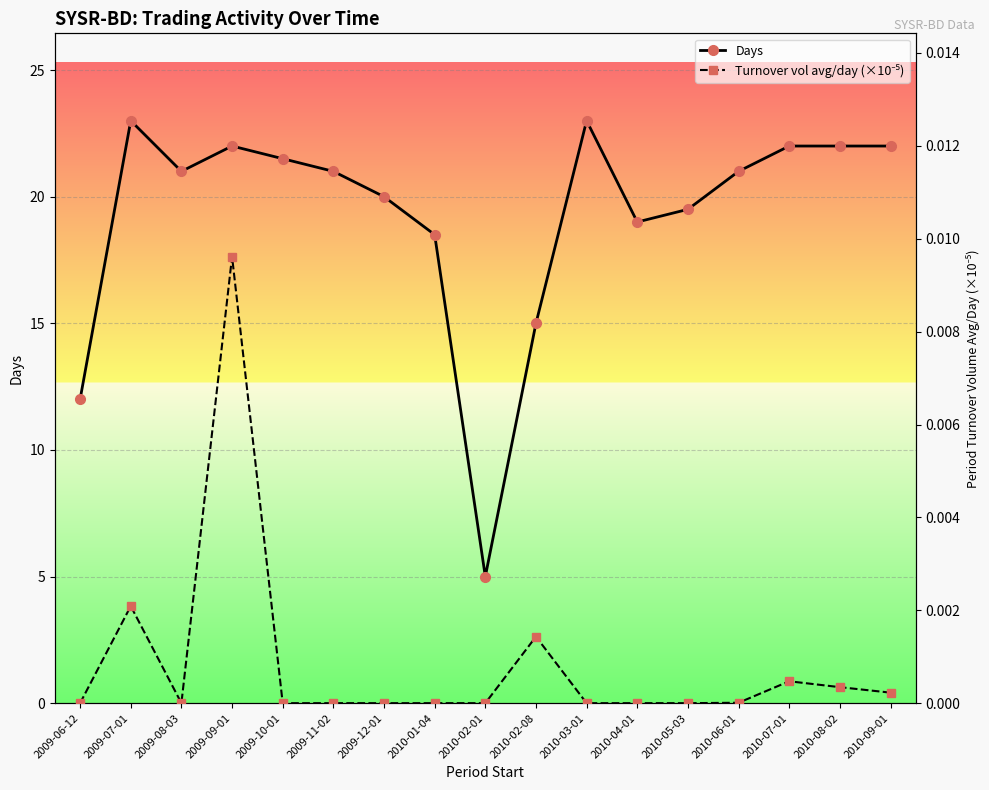

Is it true that Days equals 23.0 at 2009-07-01?

True